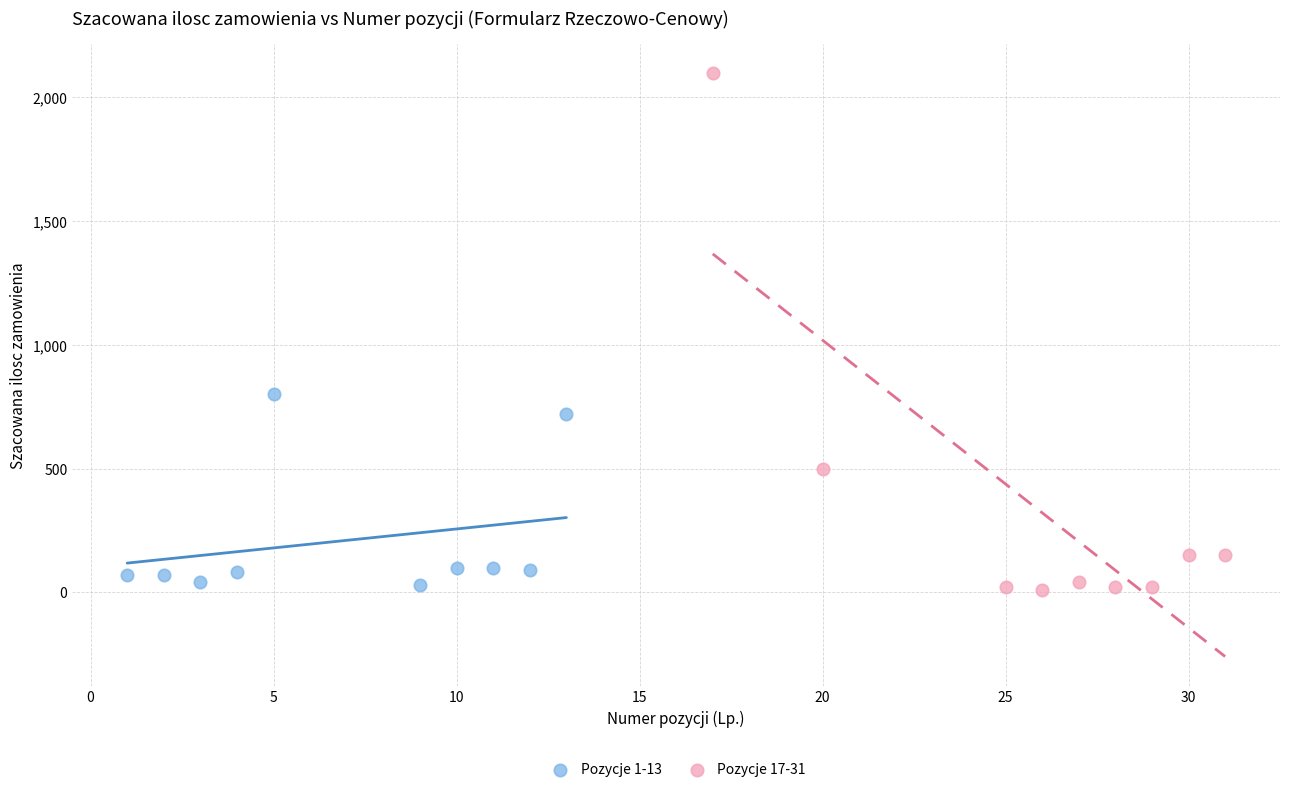

Which series has the largest Y range (max minus min)?

Pozycje 17-31